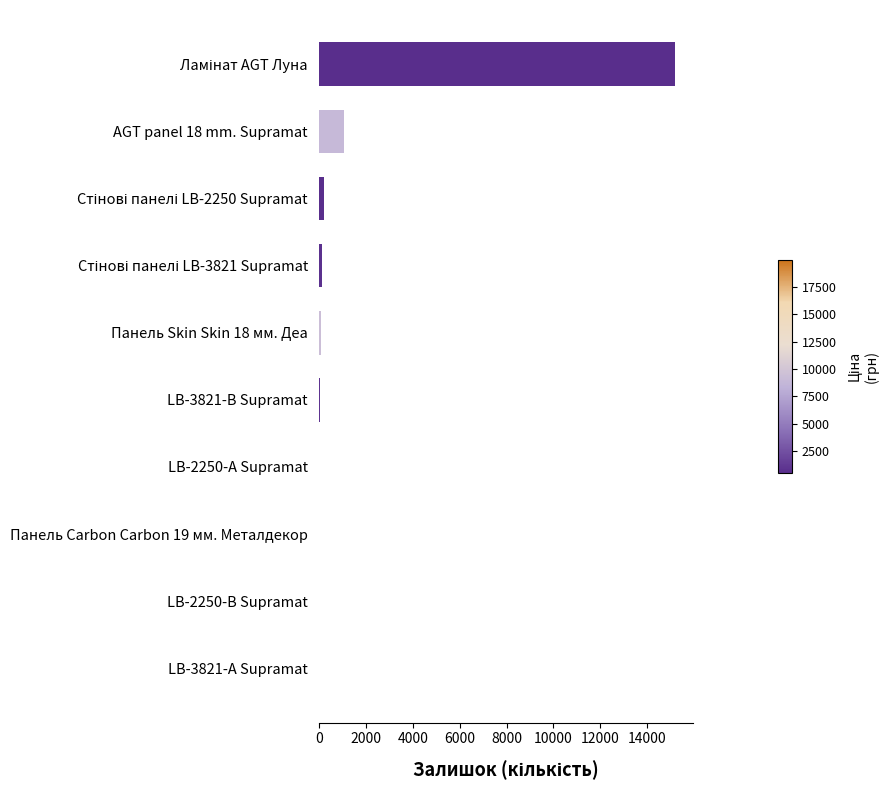

How many series are shown in this chart?

1